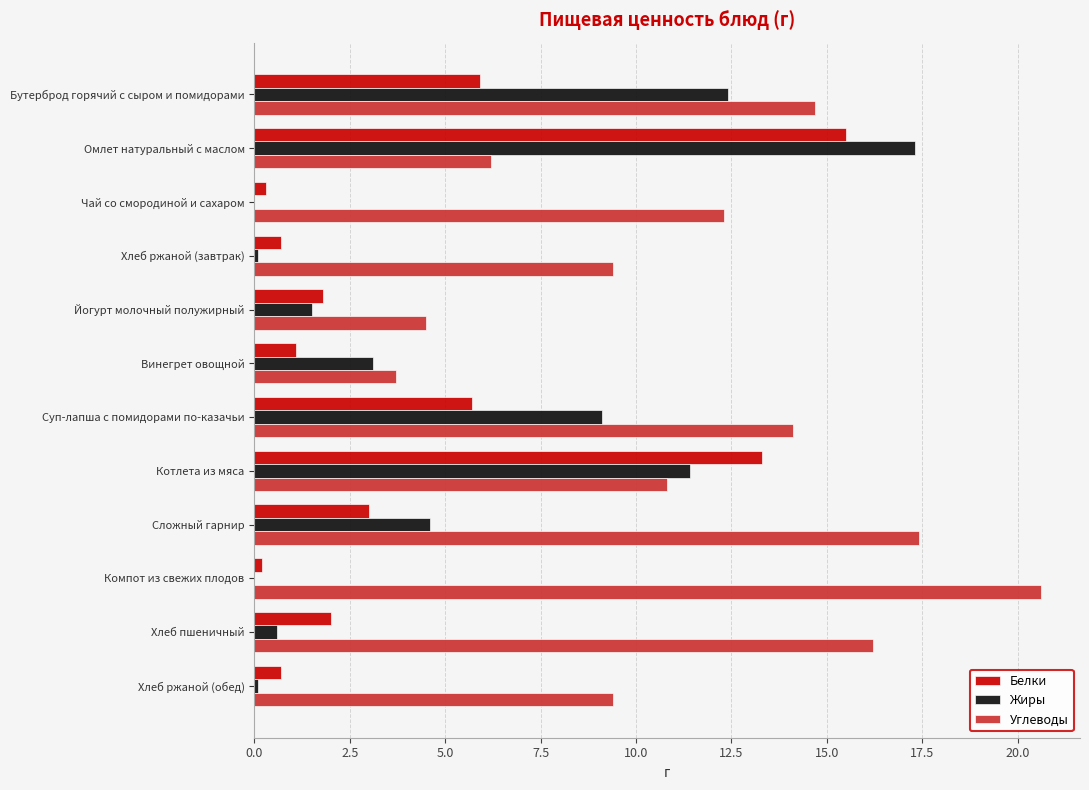

The Белки series shows 0.7 at Хлеб пшеничный. True or false?

False